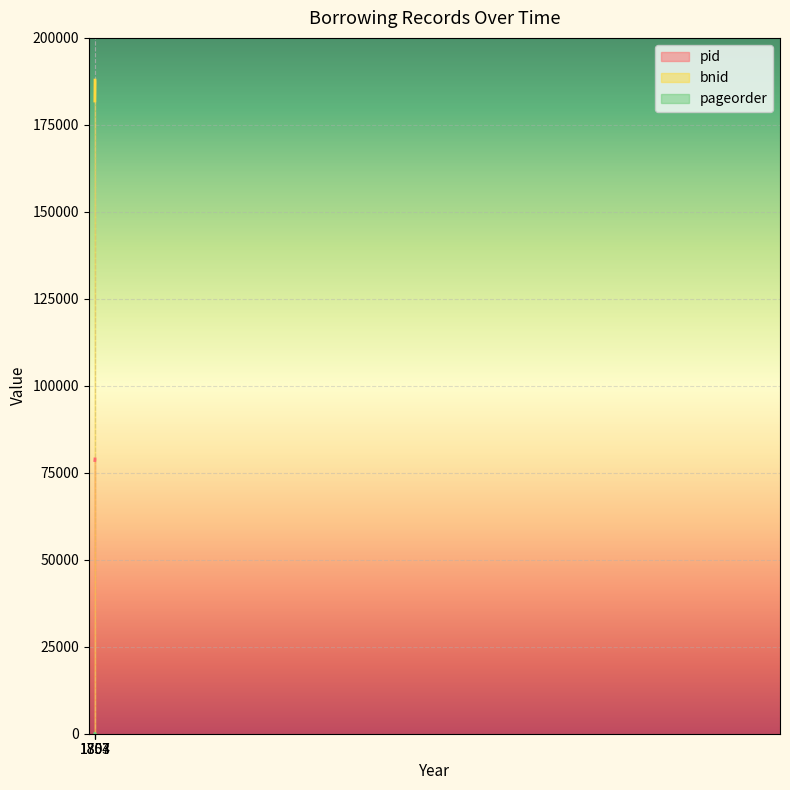

Where is pageorder nearest to the value 8?

1803